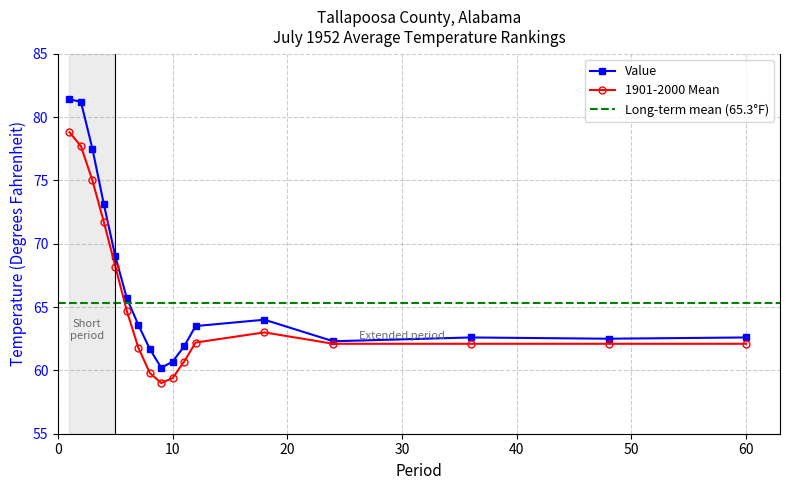

At how many categories does at least one series exceed 60?

17